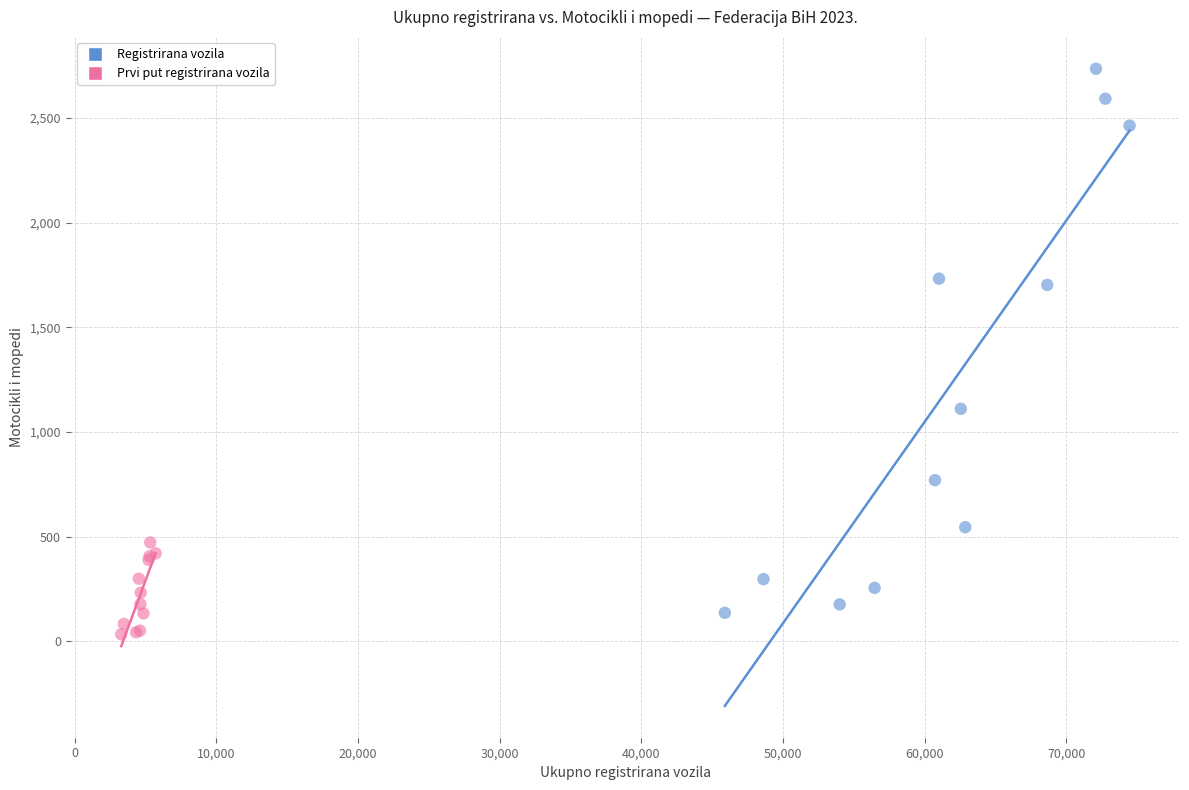

Which series has the largest Y range (max minus min)?

Registrirana vozila